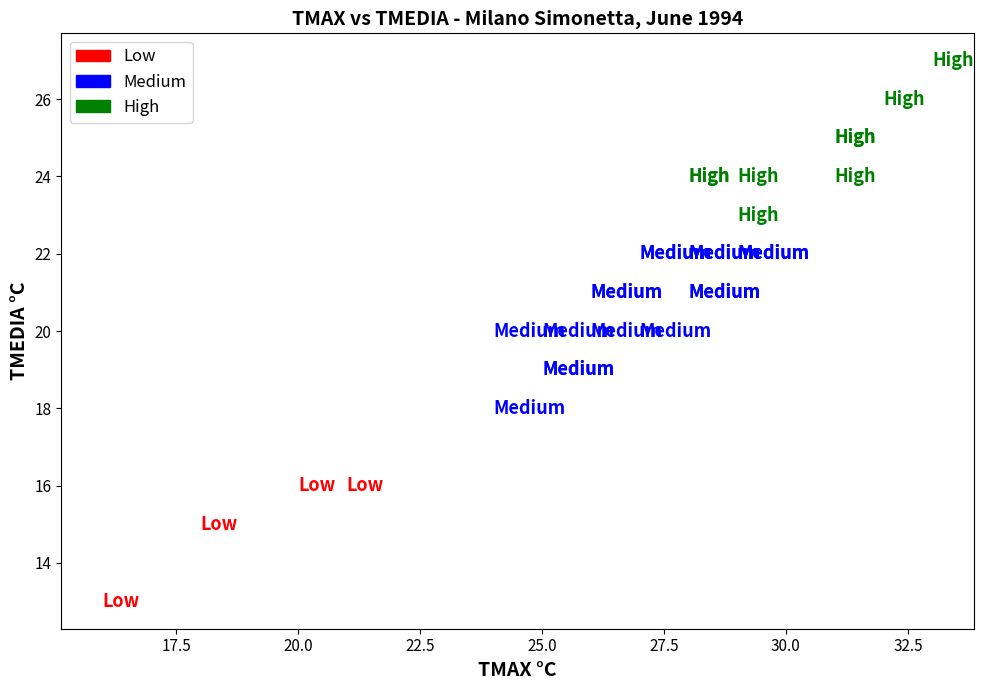

Which series reaches the maximum Y coordinate?

High